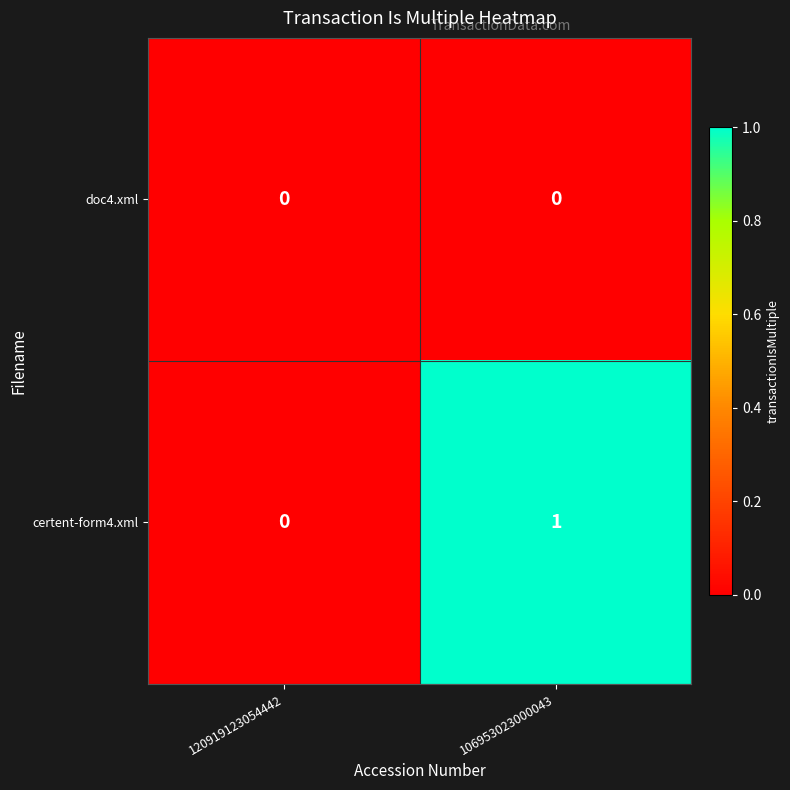

Is it true that doc4.xml equals 0 at 106953023000043?

True